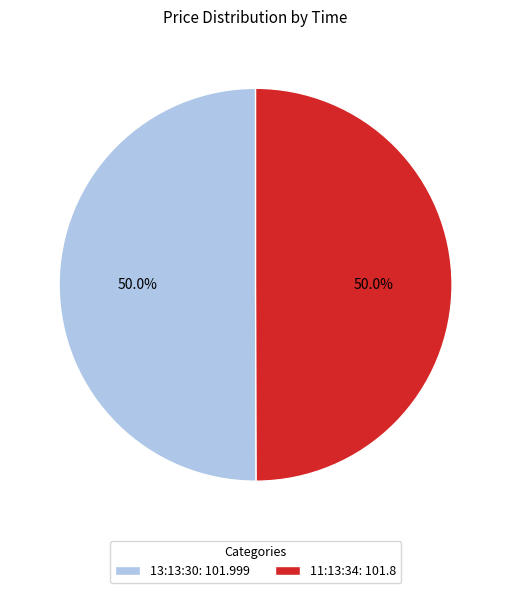

How much of the chart is everything except 11:13:34?

50.0%